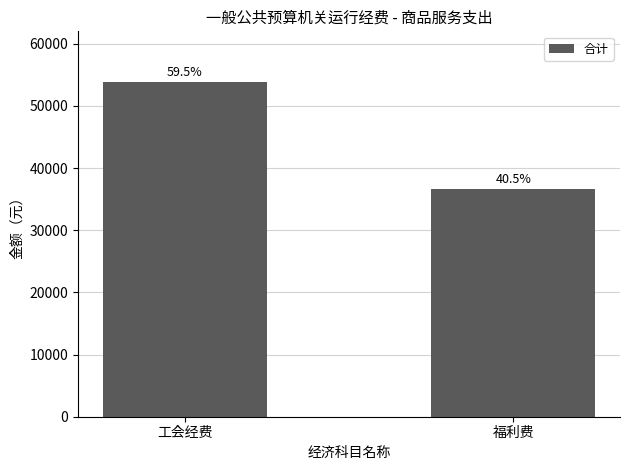

How many bars are there in total?

2